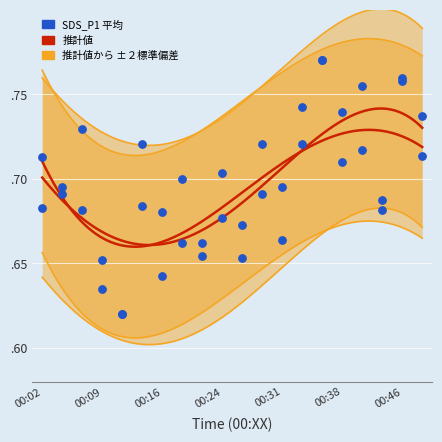

Which series has the widest spread of Y values?

SDS_P1